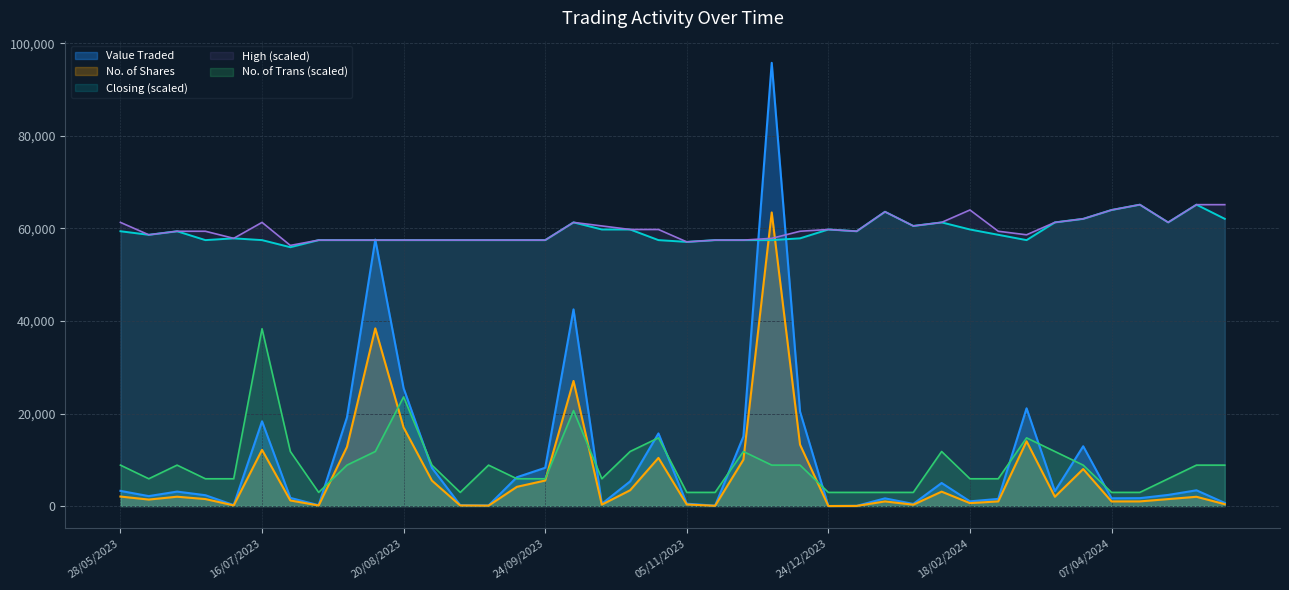

Read the No. of Shares value at 16/07/2023.

12137.0